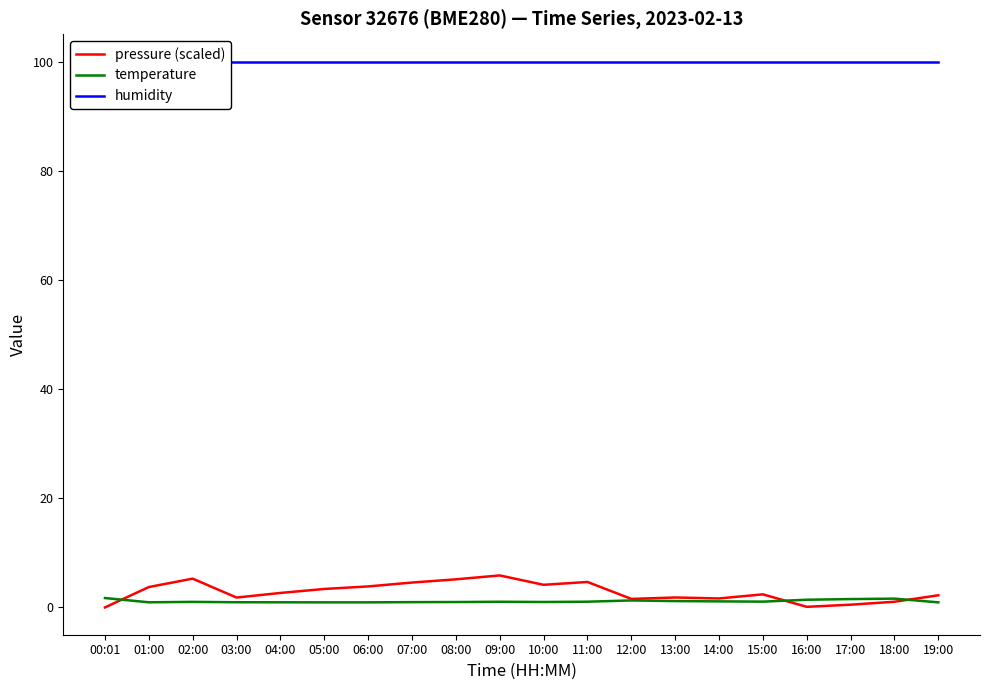

Rank the series by their maximum value, from lowest to highest.

temperature, pressure (scaled), humidity